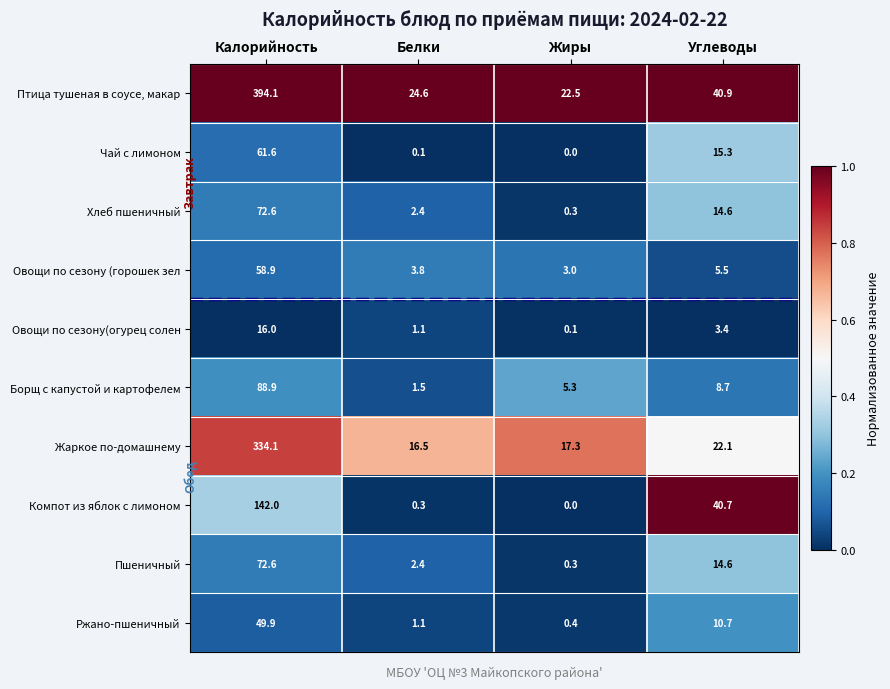

Which series changed the most between Белки and Углеводы?

Компот из яблок с лимоном